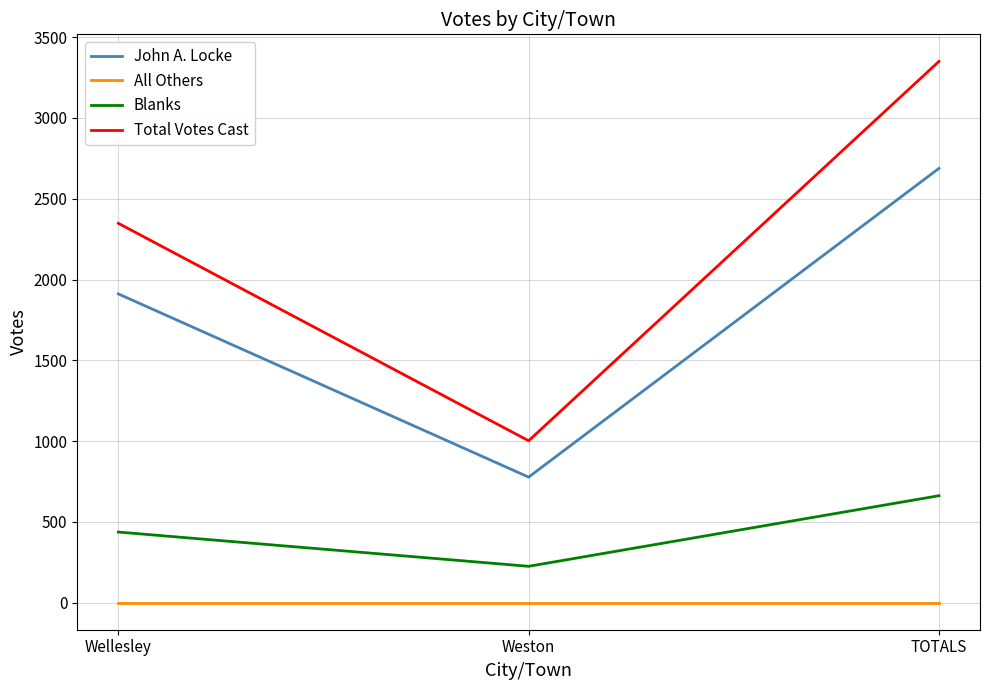

At which category is the sum across all series the highest?

TOTALS